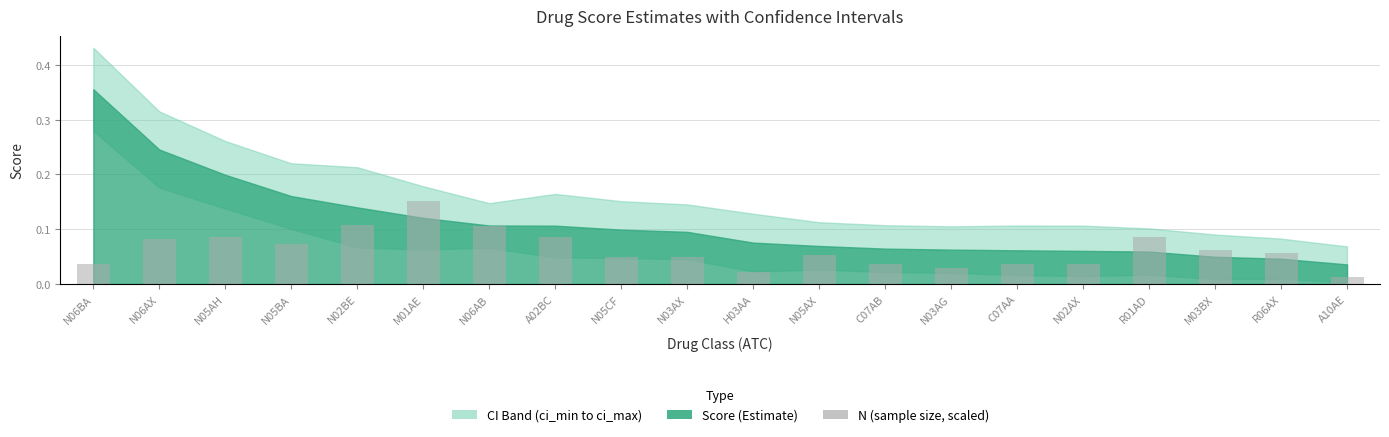

Count the number of data series in this chart.

1